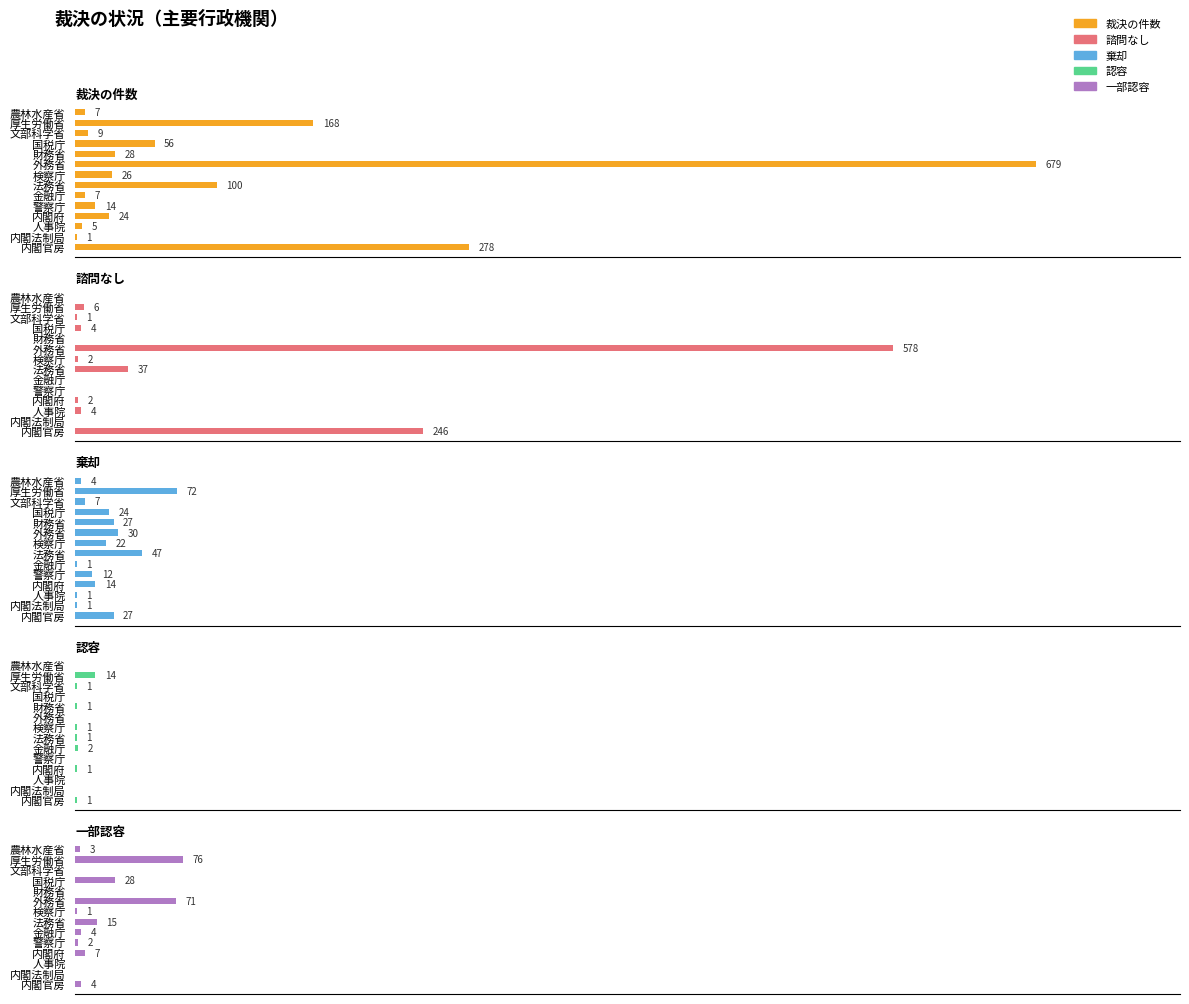

Is the value of 諮問なし at 農林水産省 greater than the value of 認容 at 警察庁?

No